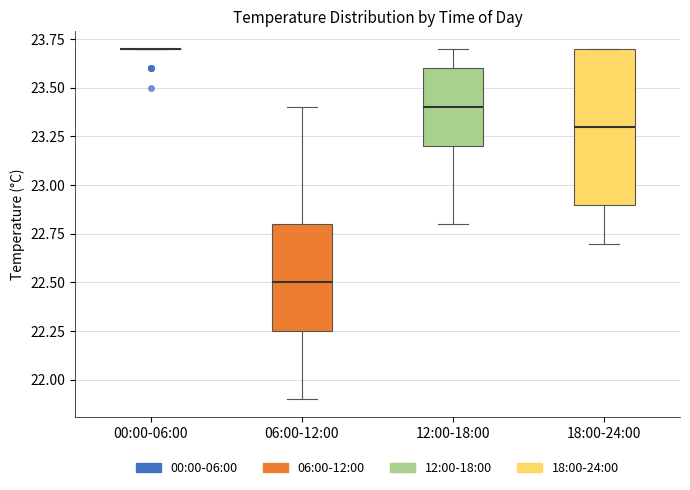

Reading left to right, read every box against the y-axis: the position of its median line, the range the box covers, and the ends of its whiskers. The values are not printed on the chart, so give them approximately, as read against the axis.

00:00-06:00: box collapsed to a line at 23.70, whiskers 23.70 to 23.70
06:00-12:00: median 22.50, box 22.25 to 22.80, whiskers 21.90 to 23.40
12:00-18:00: median 23.40, box 23.20 to 23.60, whiskers 22.80 to 23.70
18:00-24:00: median 23.30, box 22.90 to 23.70, whiskers 22.70 to 23.70